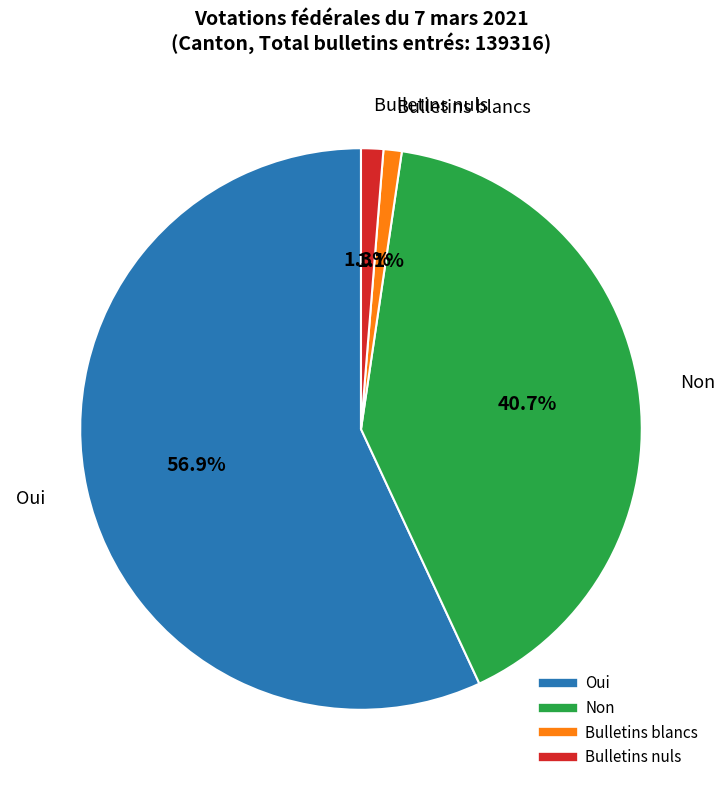

How many slices are in this pie chart?

4